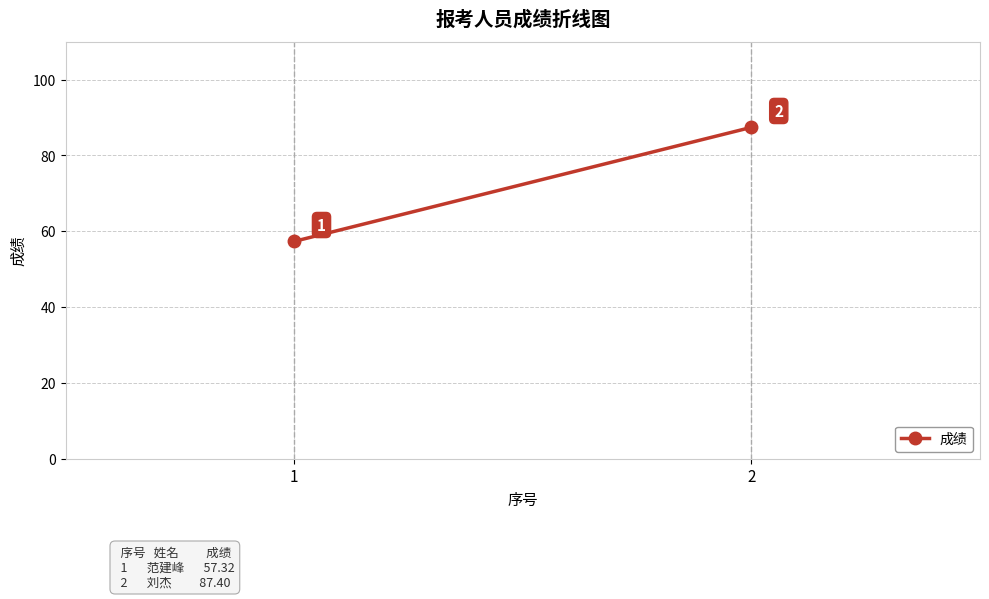

What is the value of the 1st point from the left?

57.3